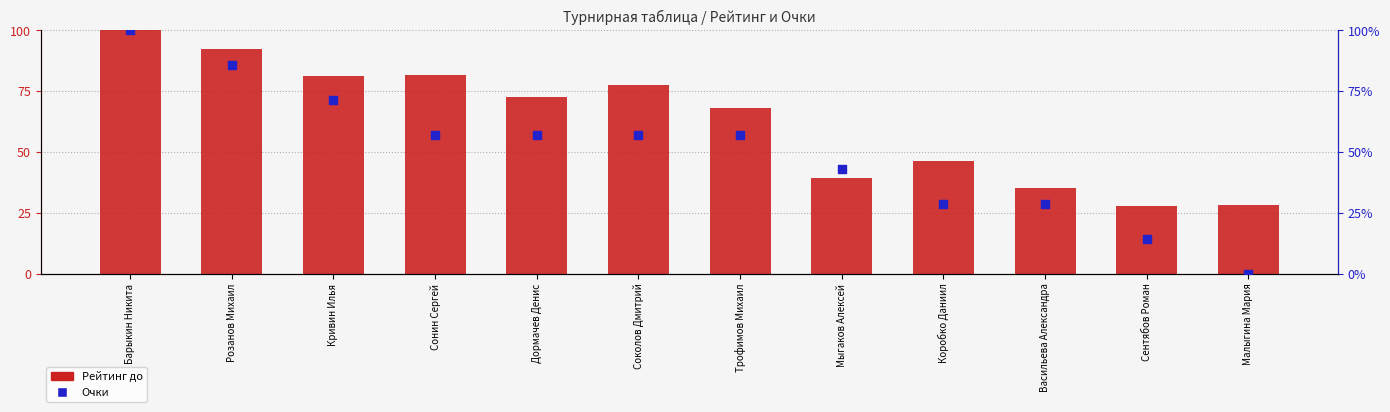

Which series has the largest Y range (max minus min)?

Очки